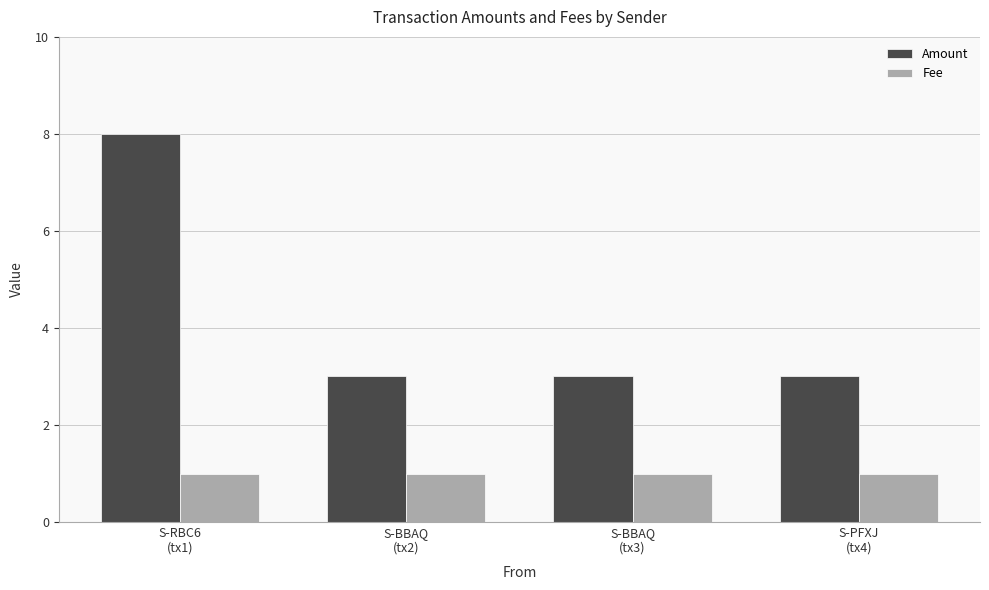

Reading right to left, transcribe all the data shown in this chart.

Amount: 3	3	3	8
Fee: 1	1	1	1